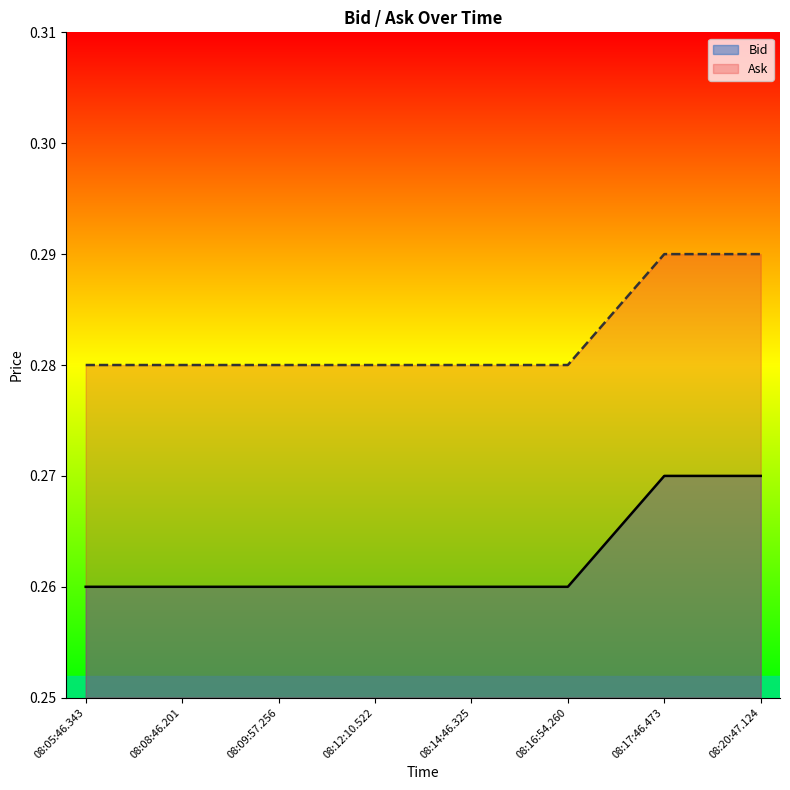

Rank the series by their maximum value, from highest to lowest.

Ask, Bid